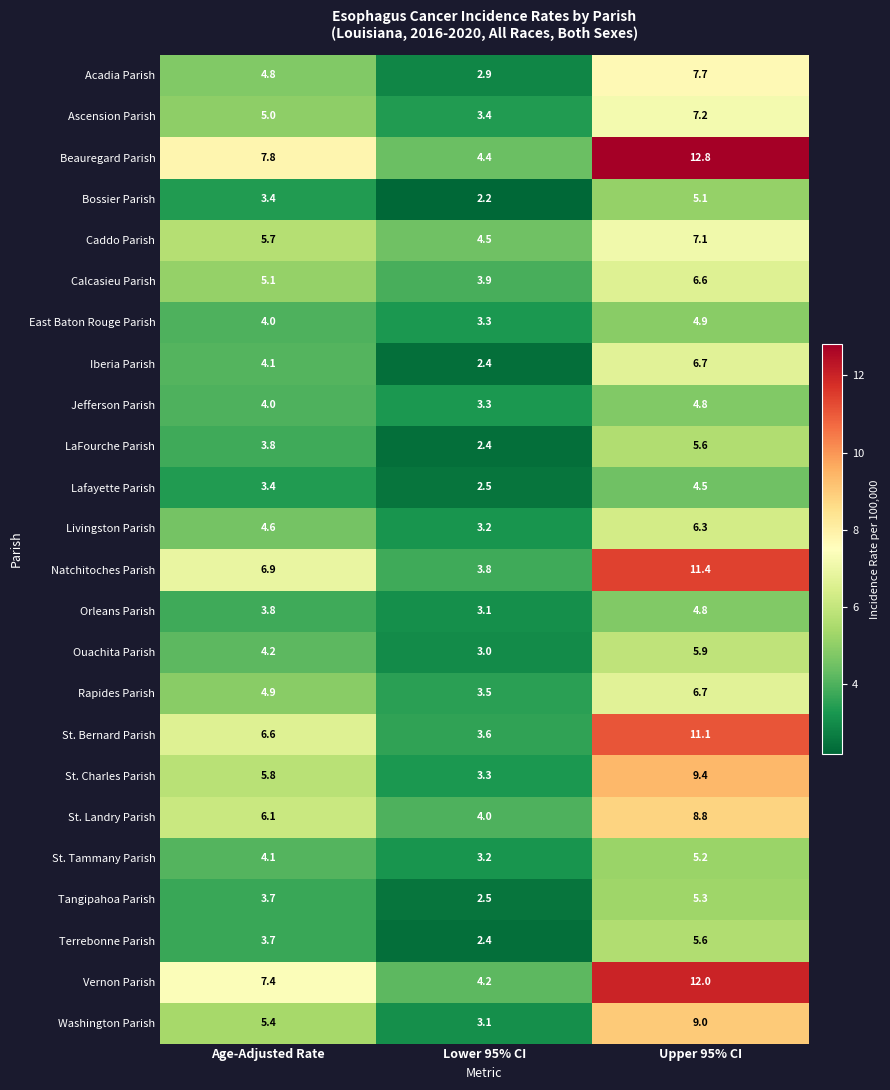

What is the smallest value displayed?

2.2